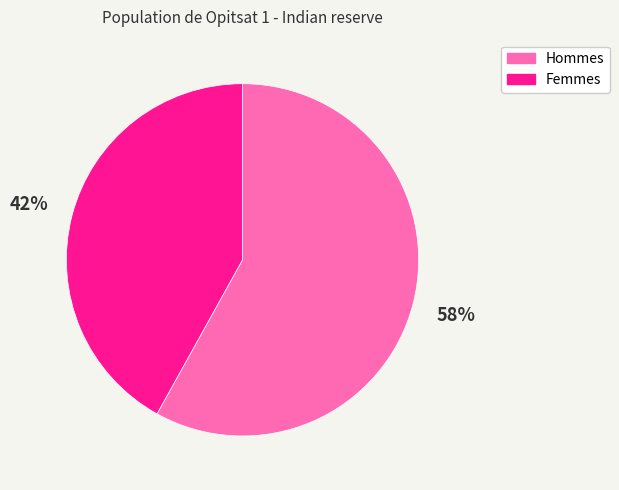

Does any single category account for the majority?

Yes